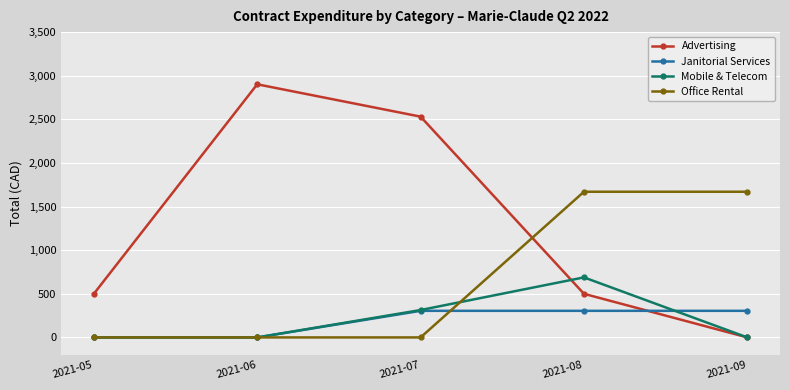

At which category does Mobile & Telecom reach its first local peak?

2021-08